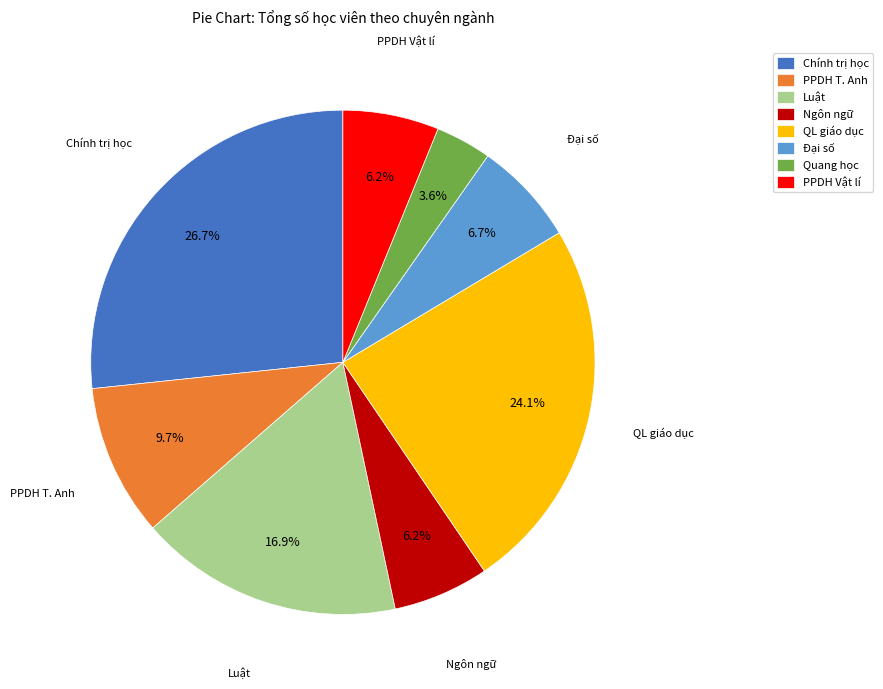

Count the number of slices in the pie.

8